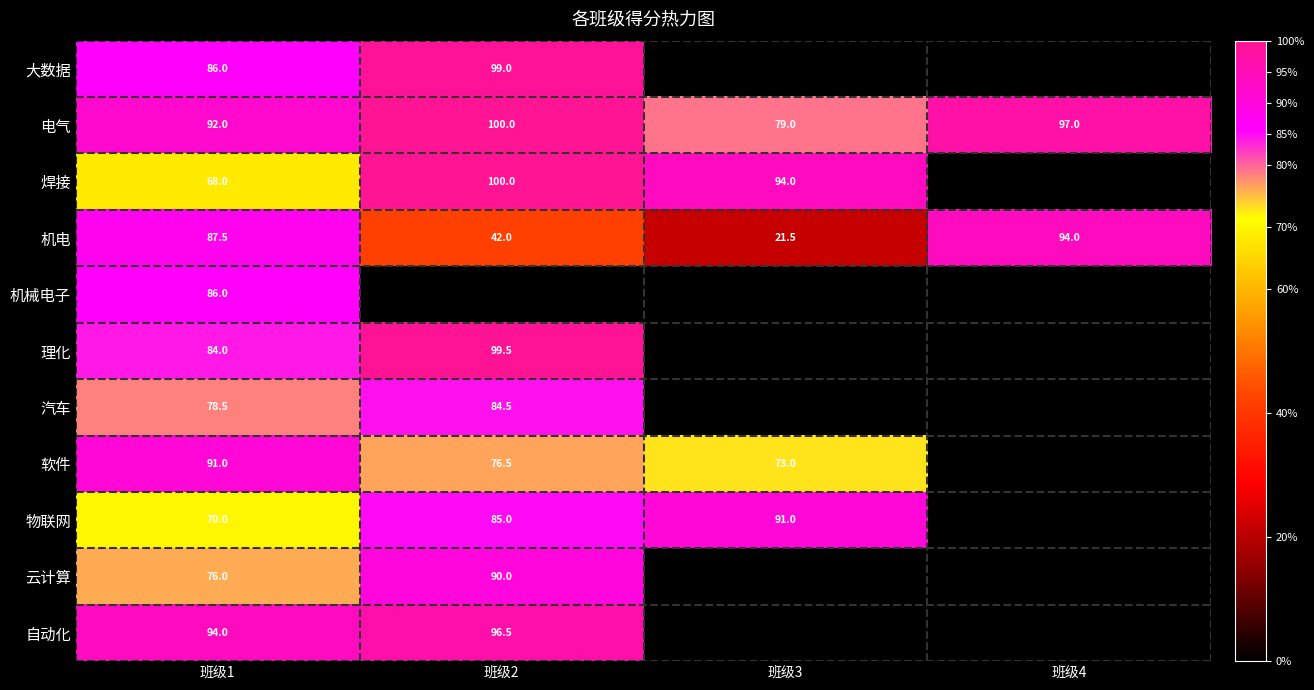

The value of 自动化 at 班级2 is 96.5. True or false?

True